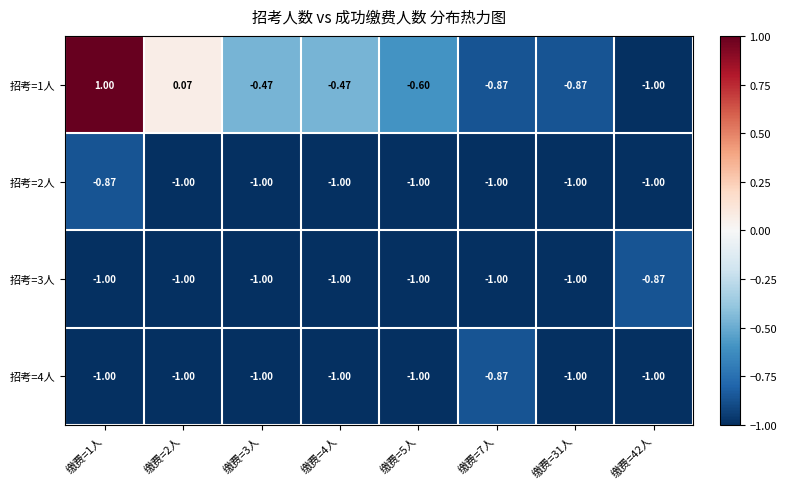

Is the value of 招考=3人 at 缴费=7人 greater than the value of 招考=1人 at 缴费=4人?

No